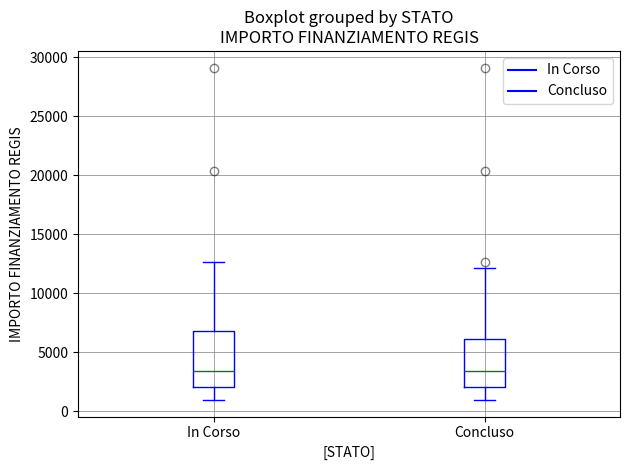

Reading left to right, read every box against the y-axis: the position of its median line, the range the box covers, and the ends of its whiskers. The values are not printed on the chart, so give them approximately, as read against the axis.

In Corso: median 3500, box 2000 to 7000, whiskers 1000 to 12500
Concluso: median 3500, box 2000 to 6000, whiskers 1000 to 12000